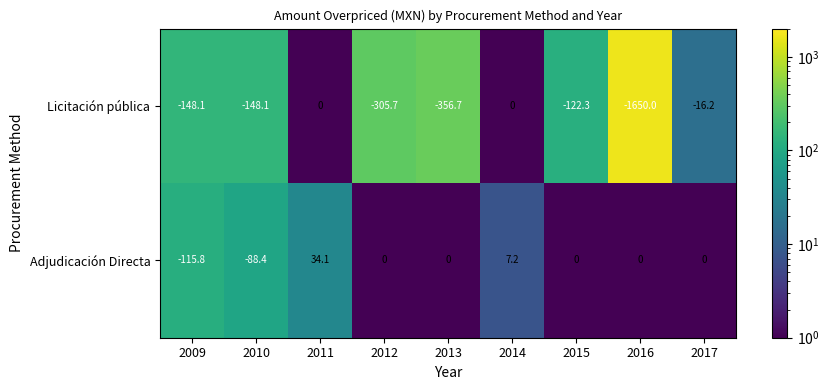

Reading left to right, extract all data points from this chart.

Licitación pública: 2009=-148.1	2010=-148.1	2011=0.0	2012=-305.7	2013=-356.7	2014=0.0	2015=-122.3	2016=-1650.0	2017=-16.2
Adjudicación Directa: 2009=-115.8	2010=-88.4	2011=34.1	2012=0.0	2013=0.0	2014=7.2	2015=0.0	2016=0.0	2017=0.0